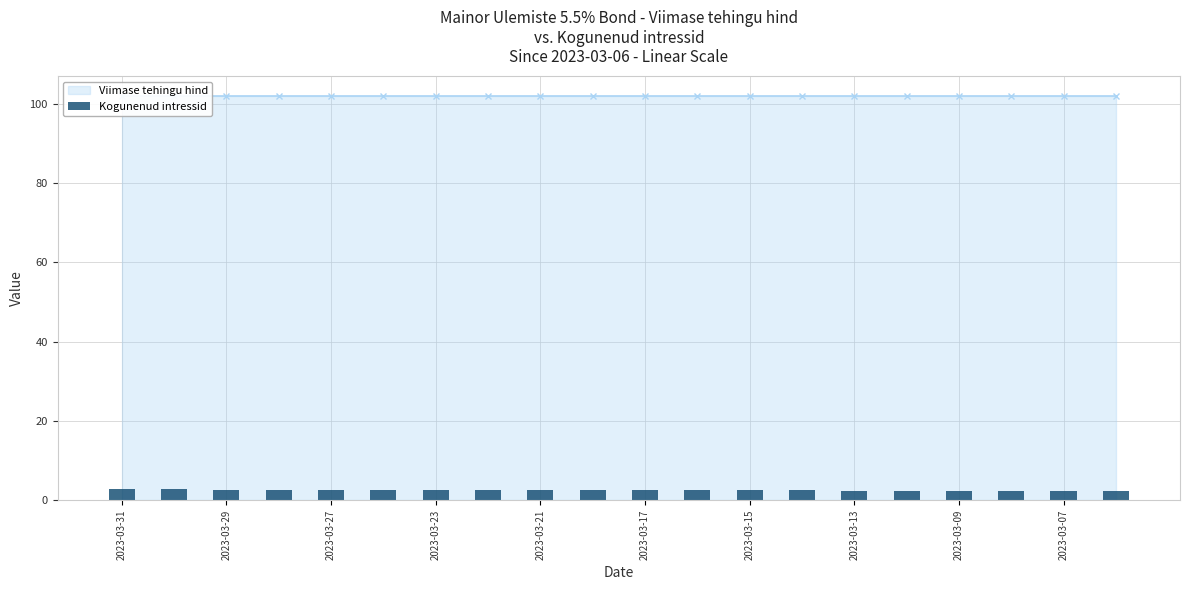

What is the maximum value shown in the chart?

2.7